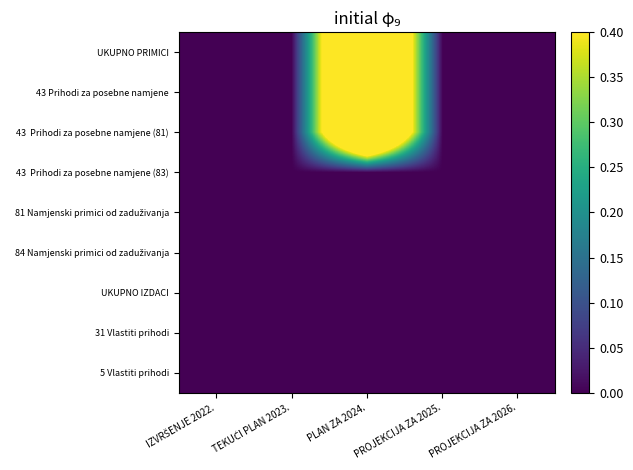

At how many categories does at least one series exceed 0?

1